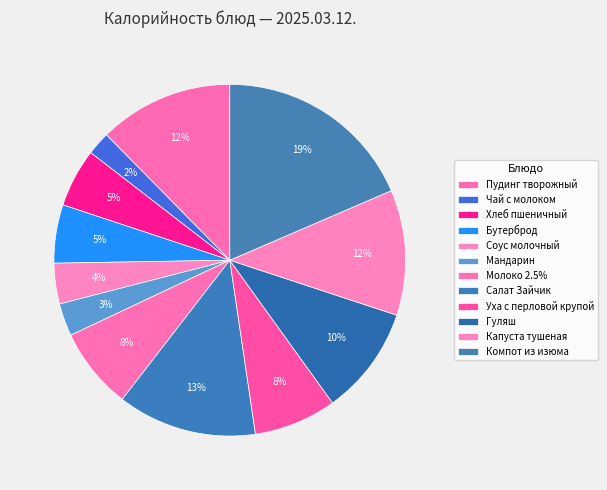

Approximately how many times larger is the value at Капуста тушеная compared to Соус молочный?

3.1